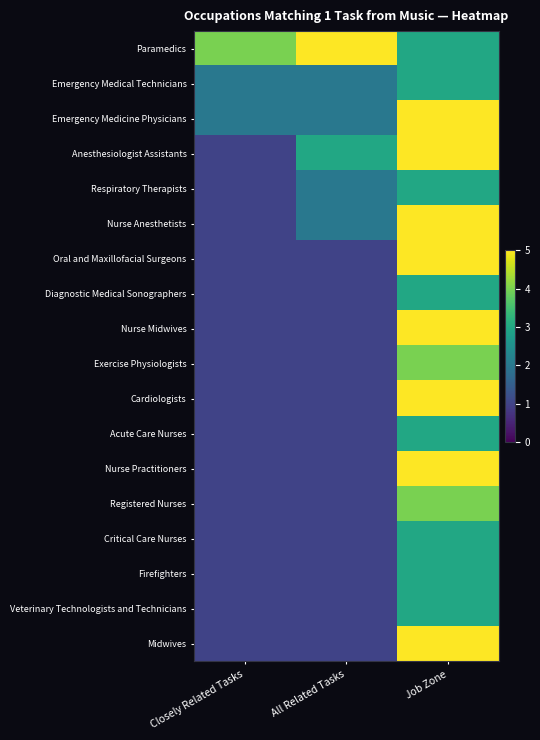

Which category has the highest value across all series?

All Related Tasks